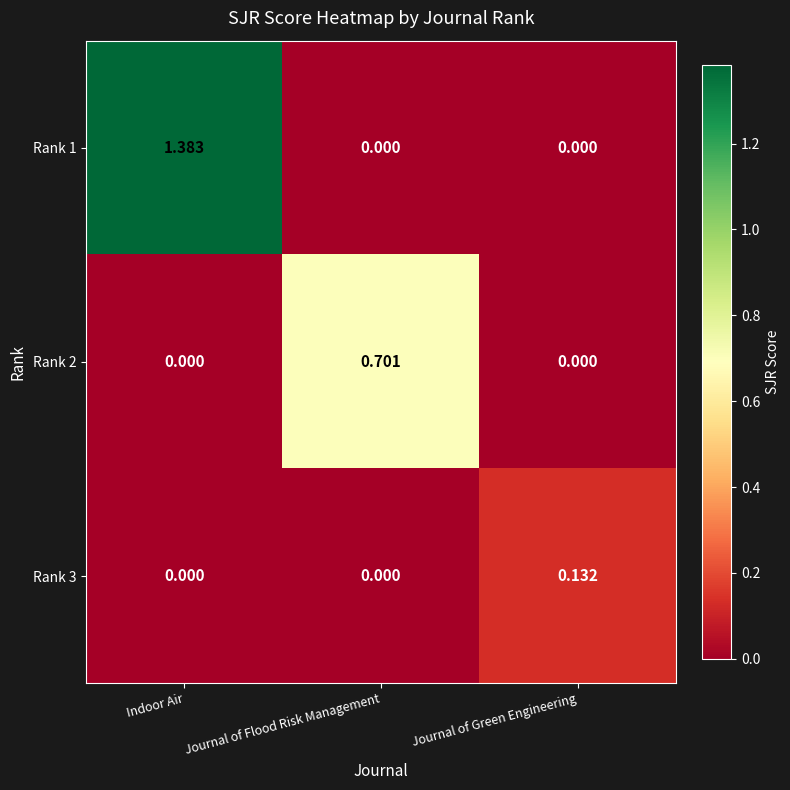

Which series has the widest spread of values?

Rank 1